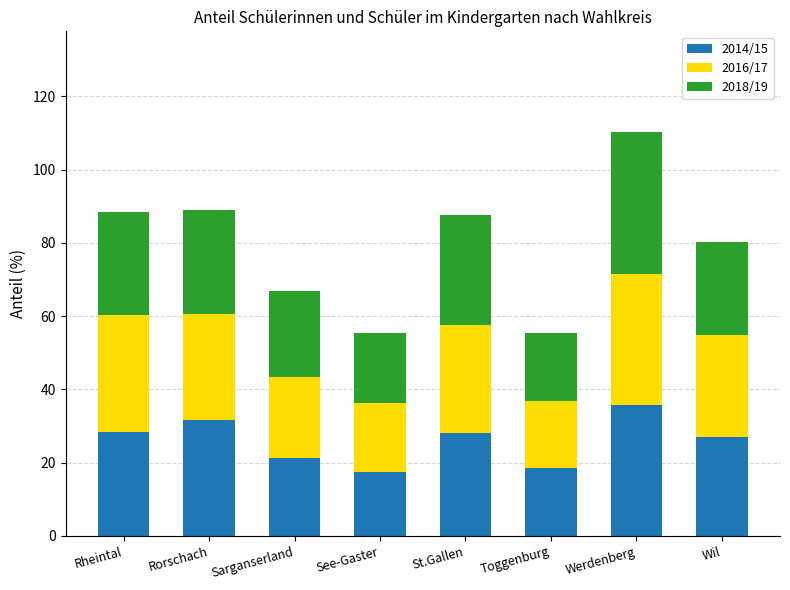

At which category is the sum across all series the highest?

Werdenberg